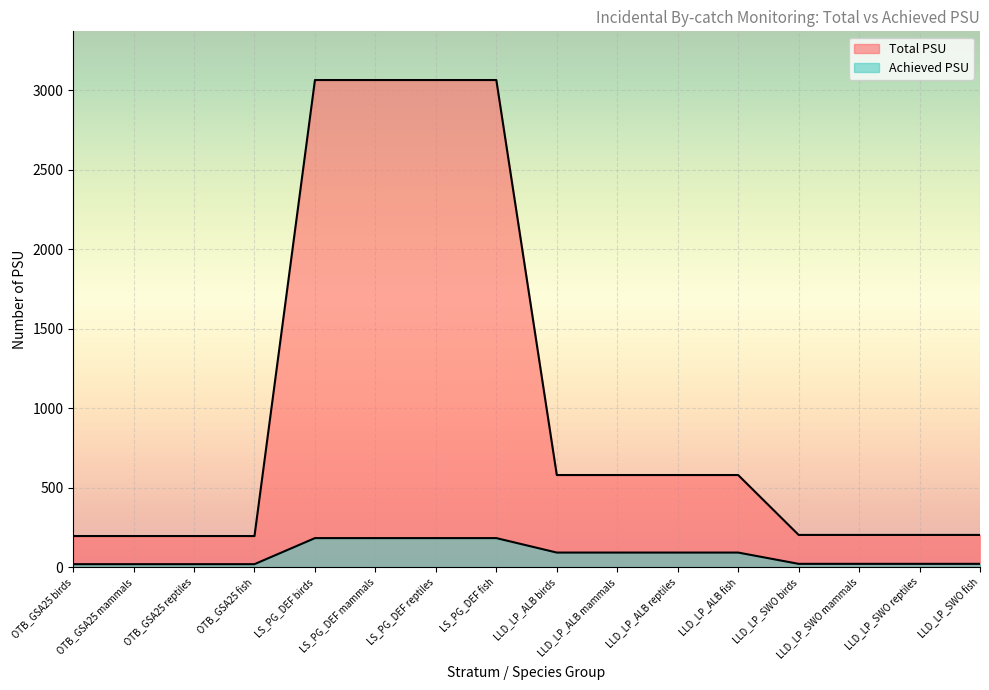

List the series in order of their overall mean, highest first.

Total PSU, Achieved PSU